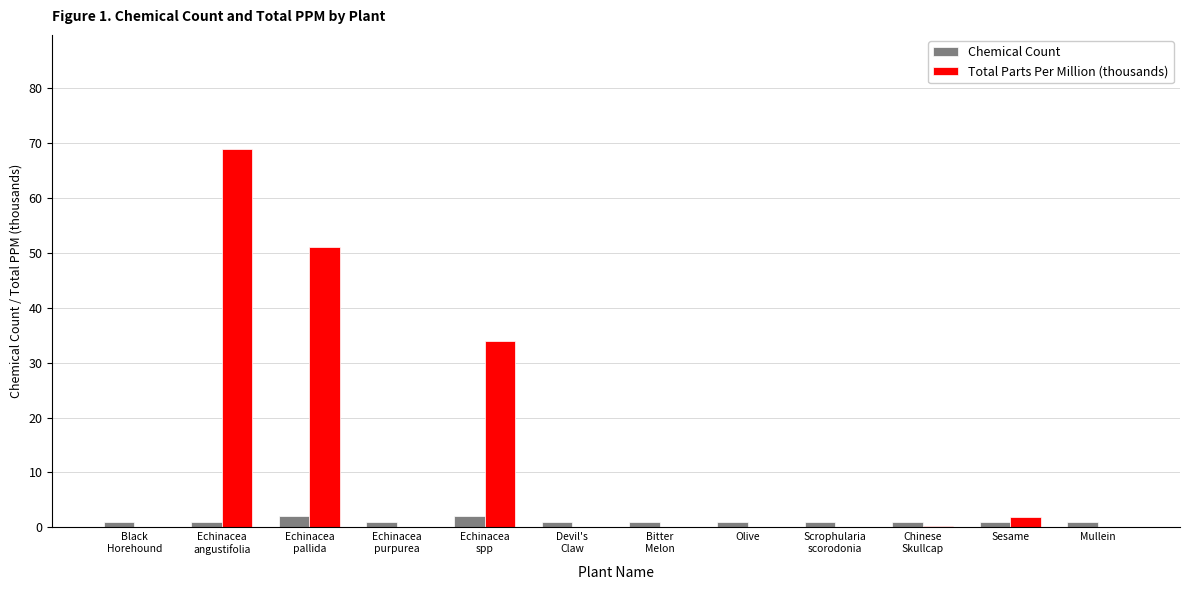

Which series has the largest total across all categories?

Total Parts Per Million (thousands)